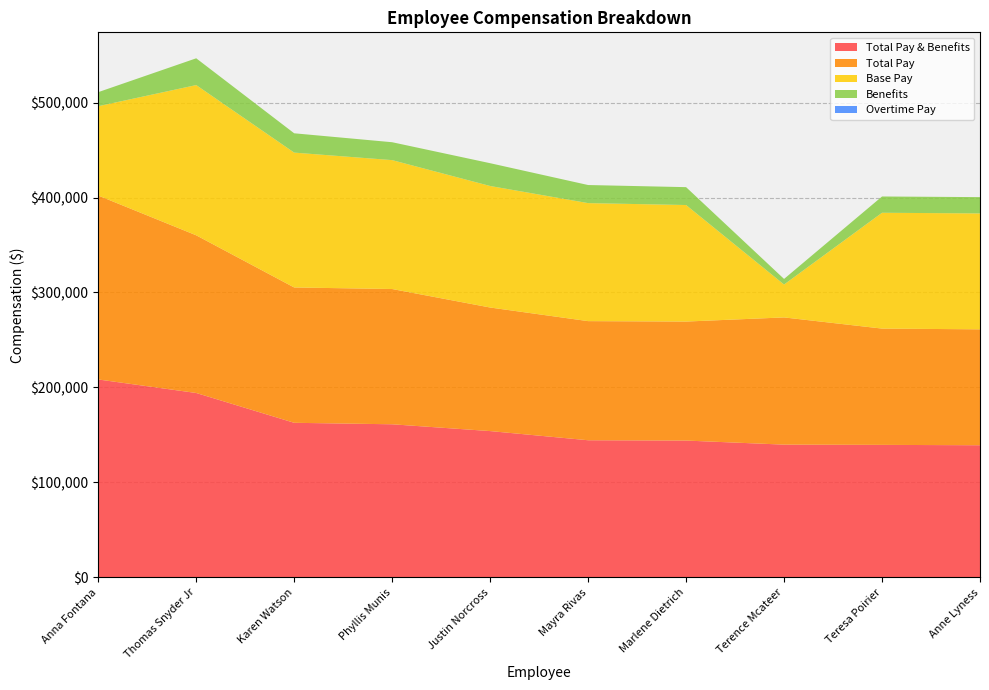

Reading left to right, extract all data points from this chart.

Total Pay & Benefits: 208430.0	194200.0	162812.4	161249.8	154094.7	144449.2	144115.9	139829.6	139569.6	139184.4
Total Pay: 193639.1	166005.3	142483.5	142413.6	130096.3	125411.2	125295.5	133931.6	122437.1	122039.0
Base Pay: 94069.5	158172.2	141983.5	135706.8	127939.0	124244.5	122677.0	34625.0	121937.0	122039.0
Benefits: 14790.9	28194.7	20328.9	18836.2	23998.4	19038.0	18820.4	5897.9	17132.5	17145.4
Overtime Pay: 0.0	0.0	0.0	0.0	0.0	0.0	0.0	0.0	0.0	0.0